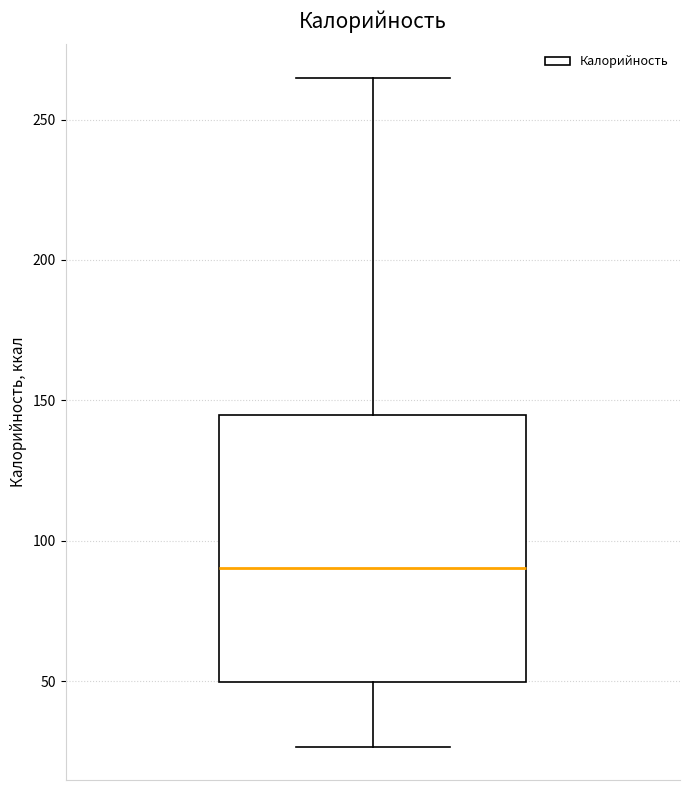

Read this box plot against the y-axis: the position of the median line, the range covered by the box, and the ends of both whiskers. The values are not printed on the chart, so give them approximately, as read against the axis.

median 90, box 50 to 145, whiskers 25 to 265